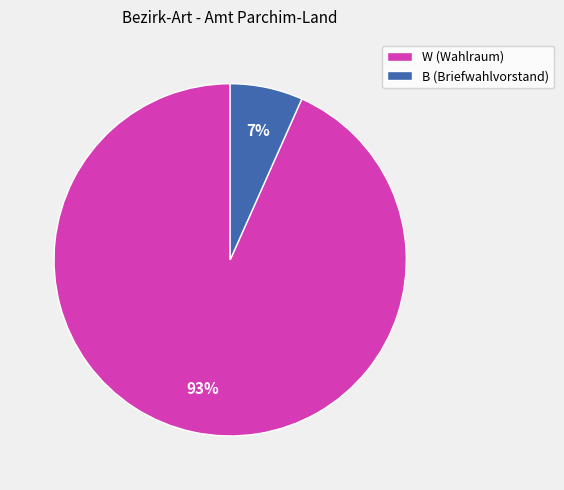

True or false: B (Briefwahlvorstand) accounts for 7% of the total.

True